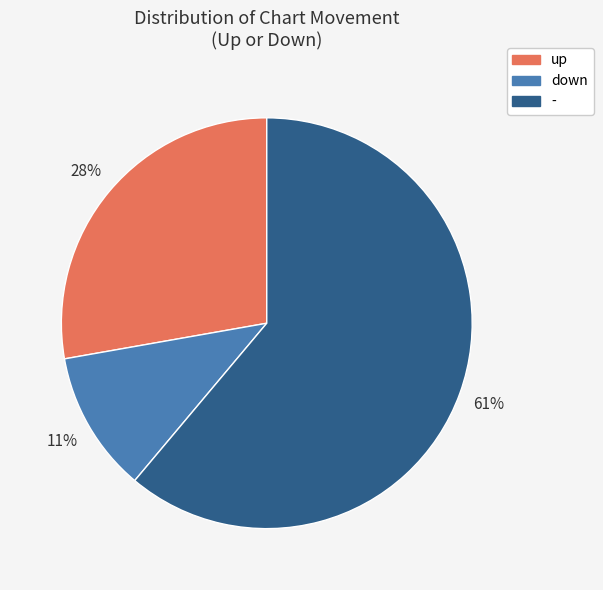

Do - and up together represent more than half of the pie?

Yes